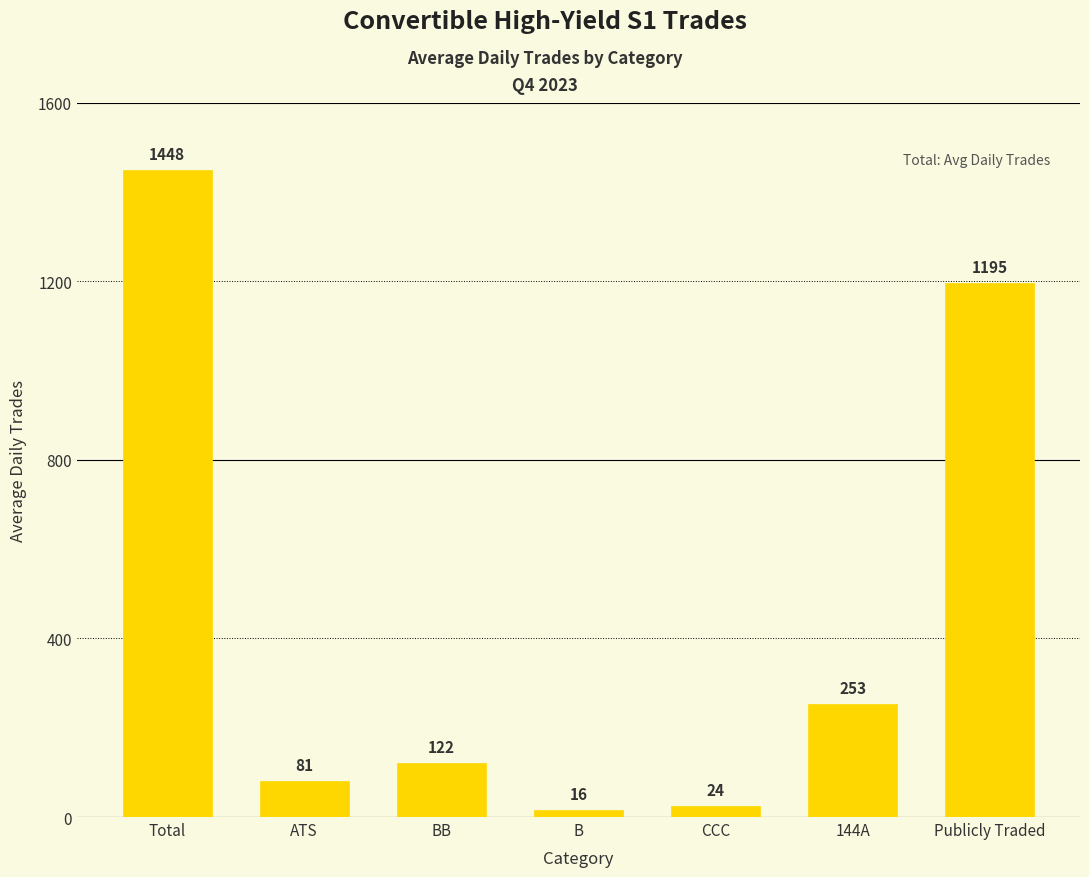

What is the value of the 5th bar from the left?

23.7